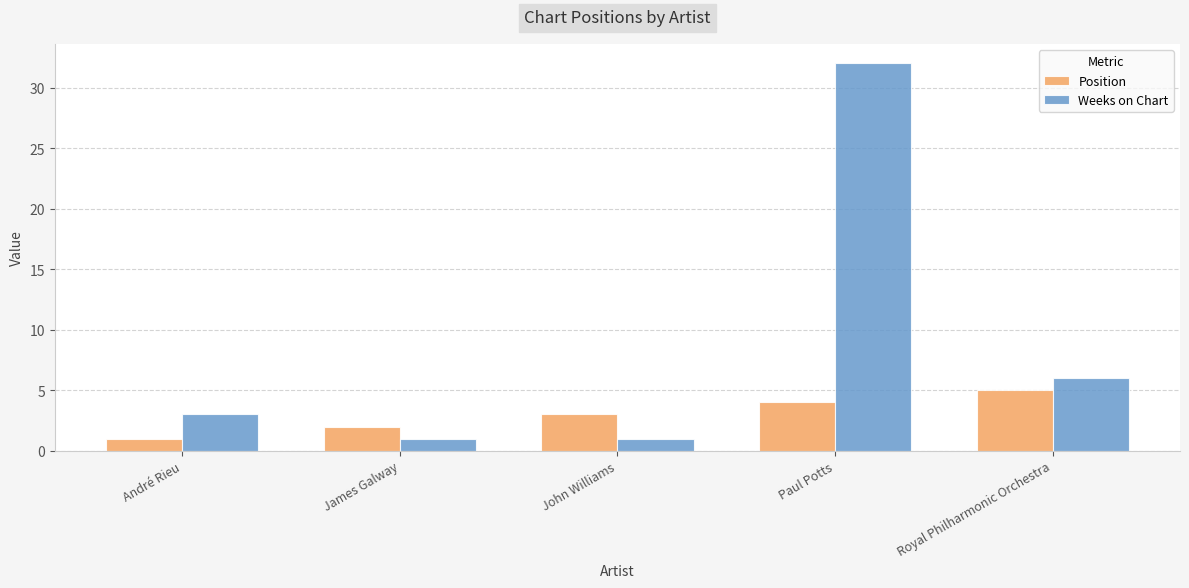

What is the label of the 5th bar from the left?

Royal Philharmonic Orchestra